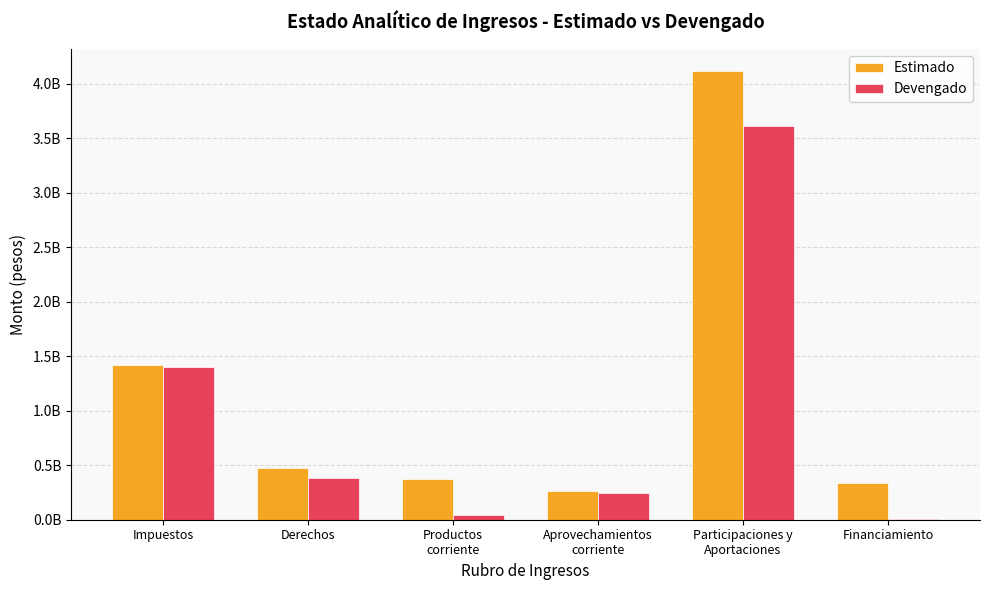

Where is Devengado nearest to the value 1805222394?

Impuestos